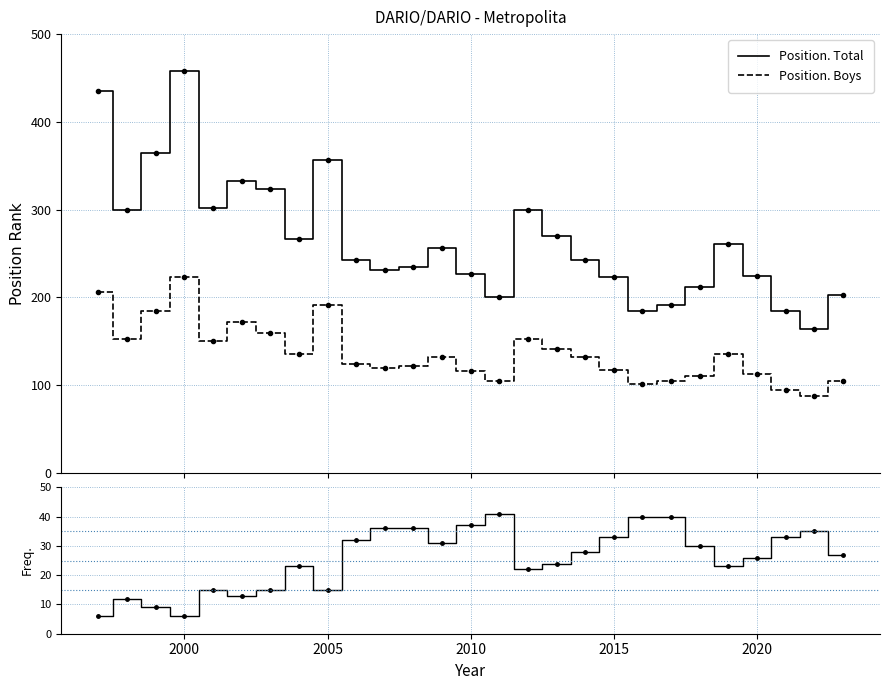

How many distinct data groups are displayed?

3